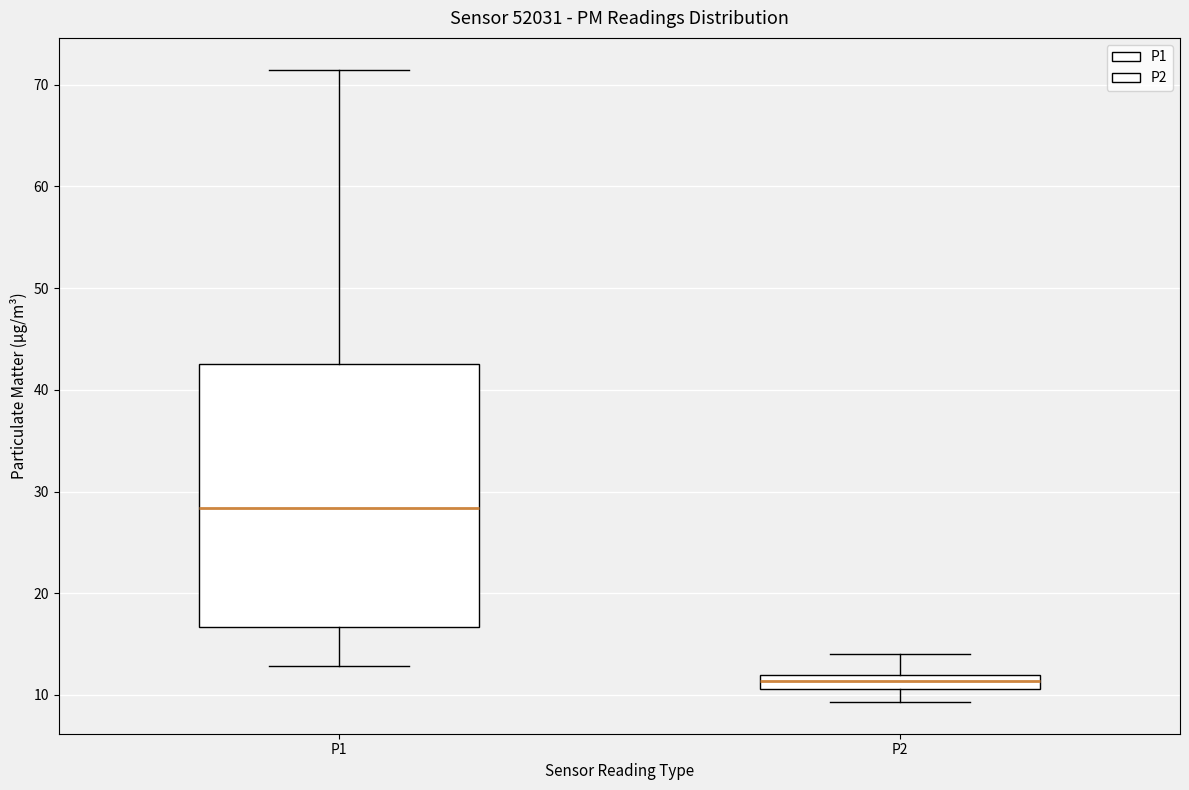

Which box's median line is the lowest?

P2